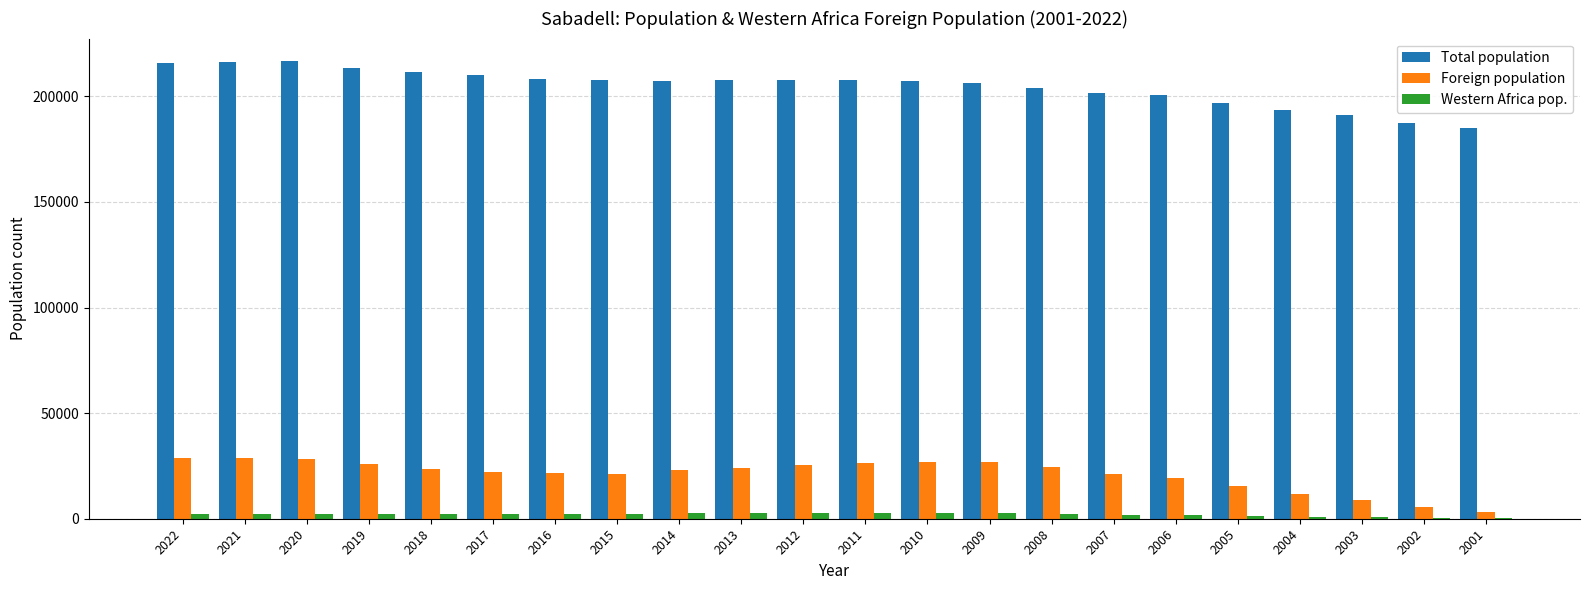

Is the value of Western Africa pop. at 2013 greater than the value of Foreign population at 2005?

No